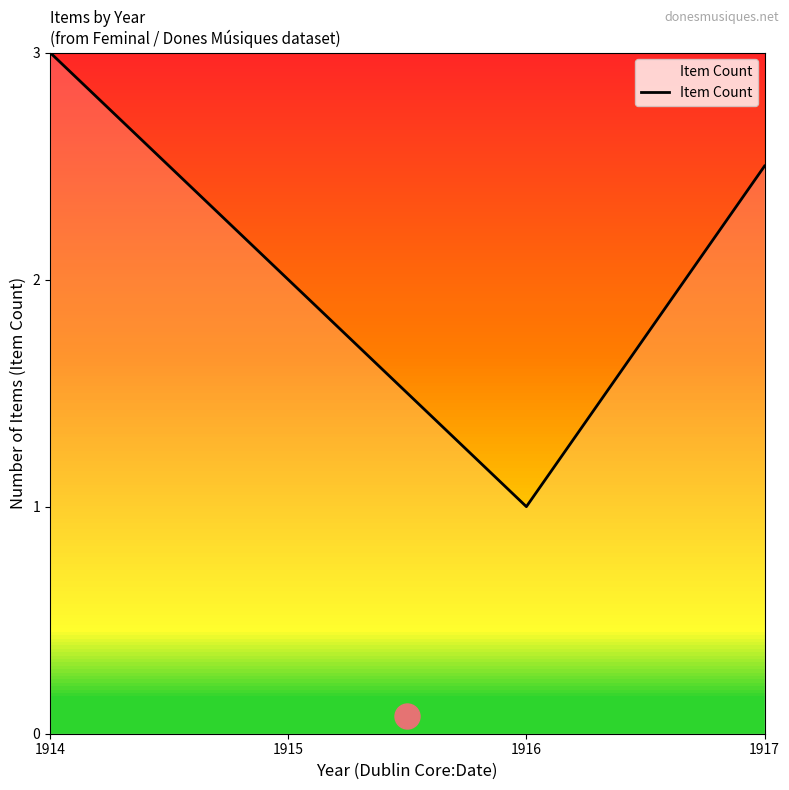

Where is the data nearest to the value 2?

1915